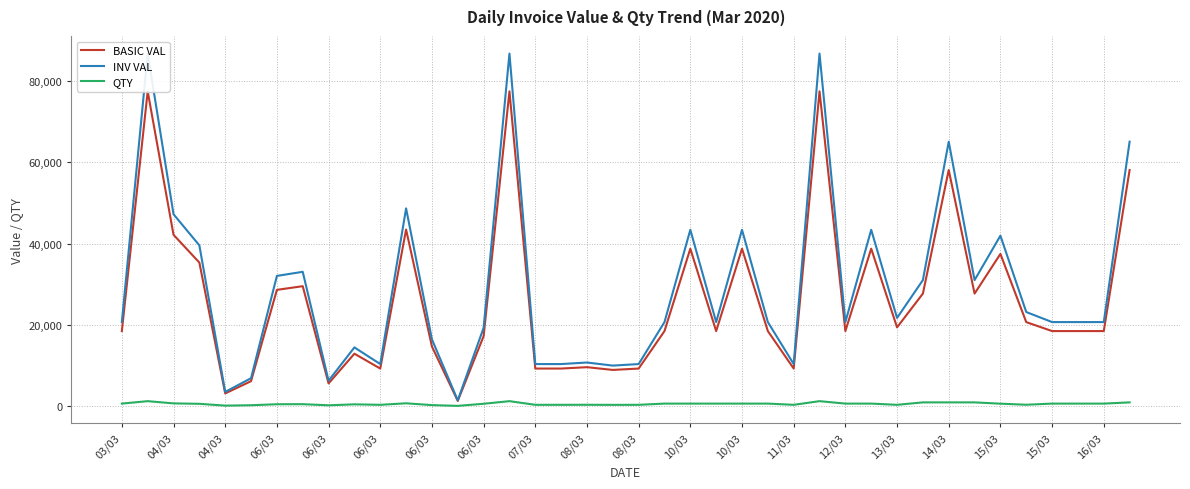

What are all the series names shown in the legend?

BASIC VAL, INV VAL, QTY